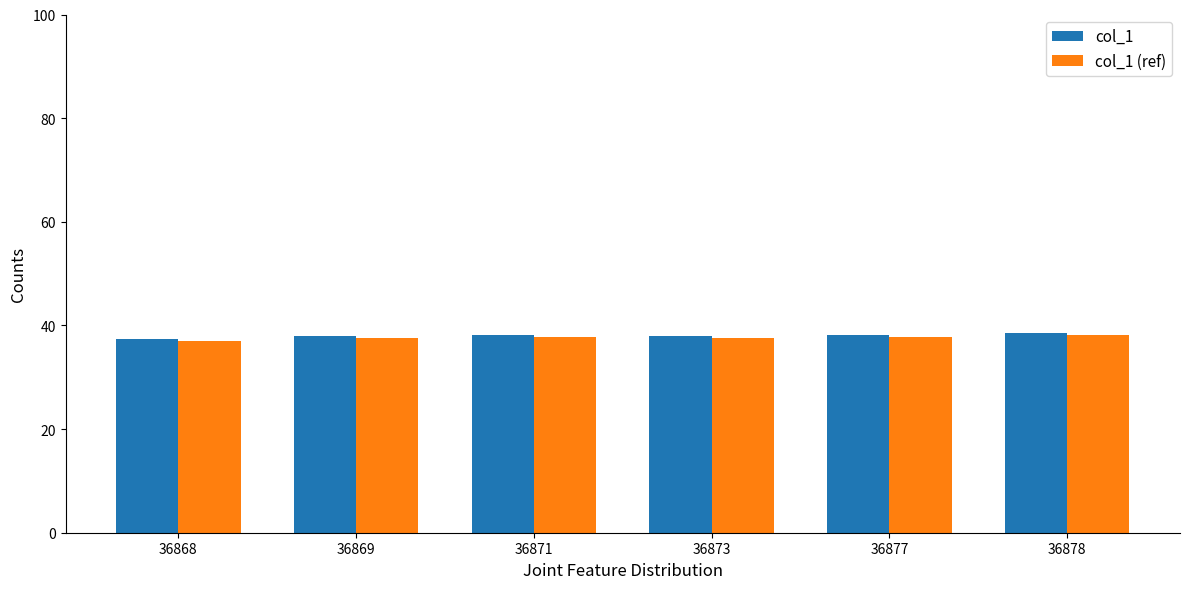

What is the minimum value shown in the chart?

37.0